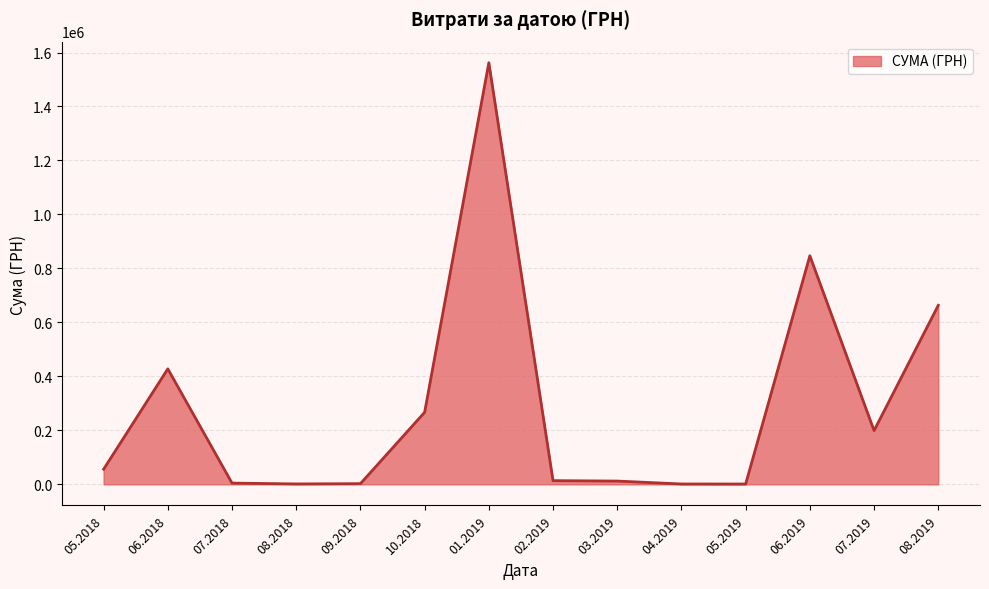

What is the smallest value displayed?

1279.3